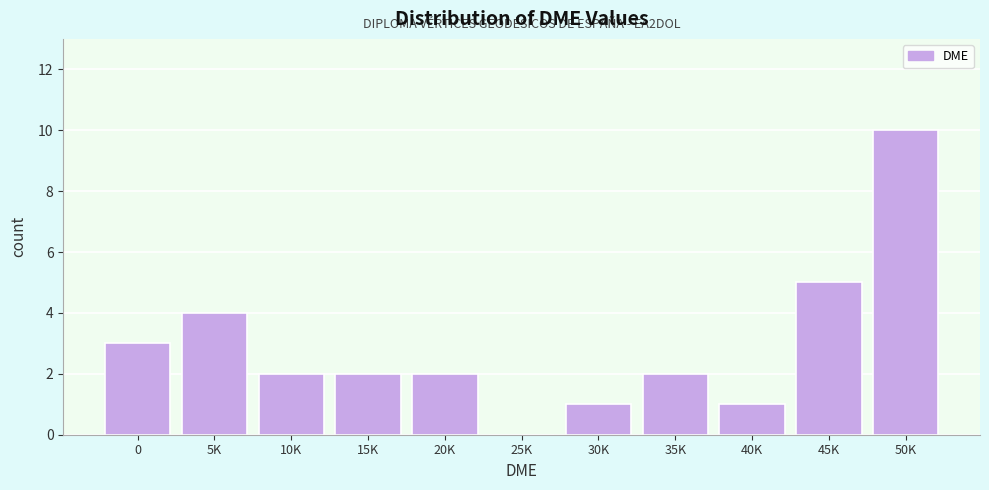

Reading left to right, list all the values displayed in this chart.

0=3	5K=4	10K=2	15K=2	20K=2	25K=0	30K=1	35K=2	40K=1	45K=5	50K=10